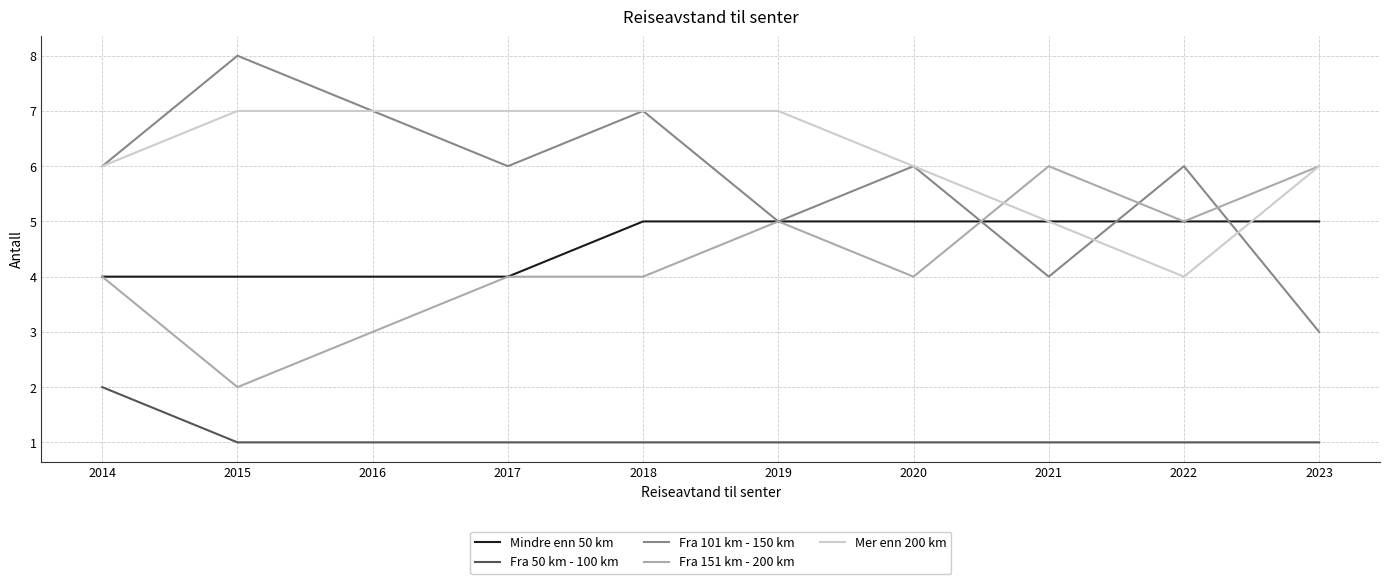

Read the Mer enn 200 km value at 2014.

6